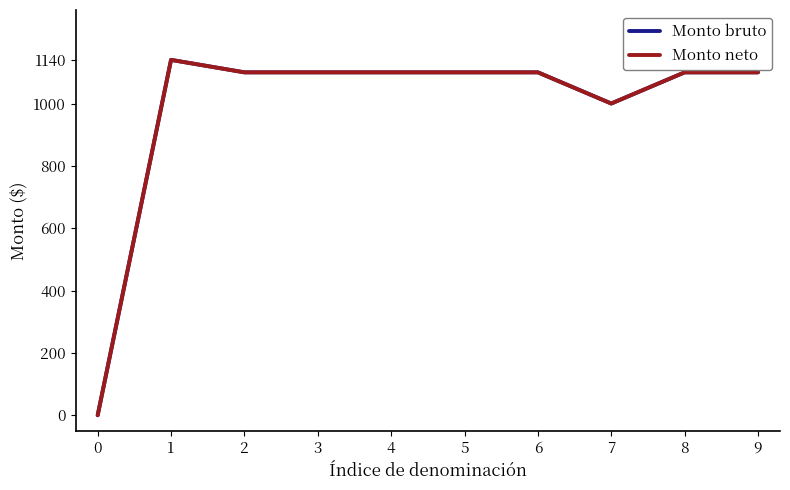

What is the difference between the Monto neto values at 1 and 2?

40